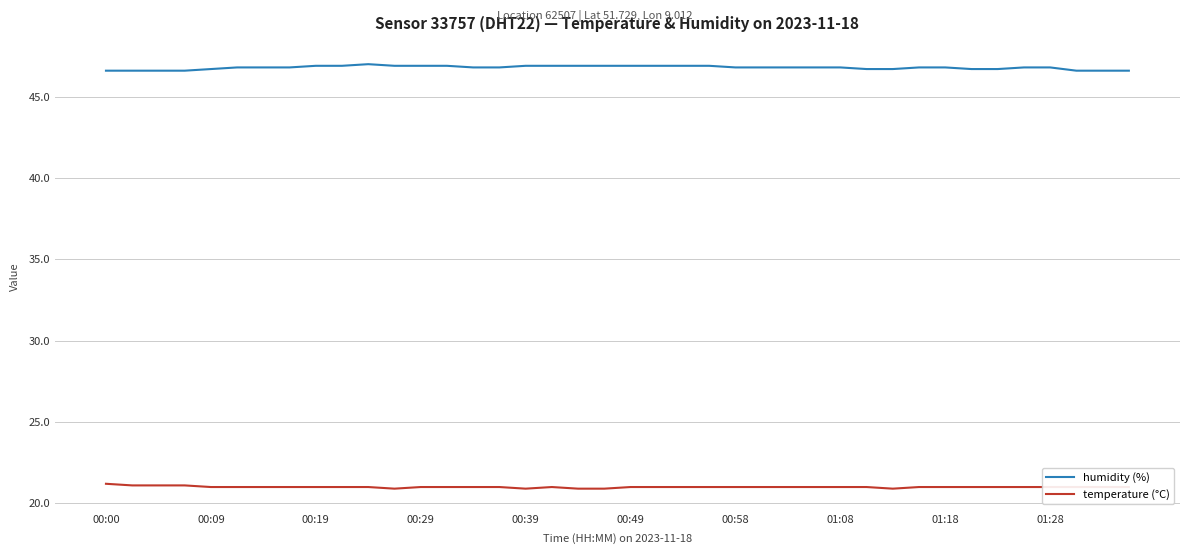

True or false: humidity (%) and temperature (°C) cross at least once.

False